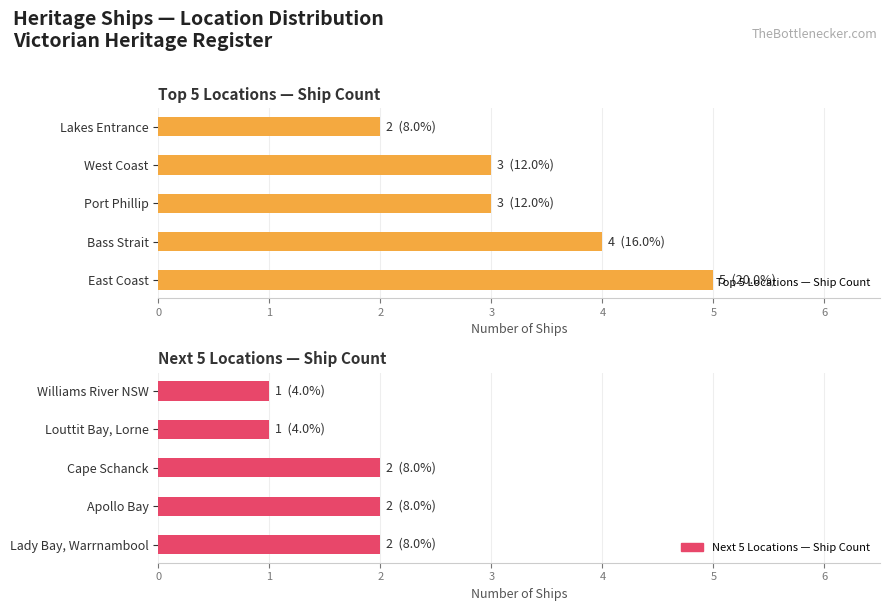

What is the difference between the highest and lowest values at 3?

2